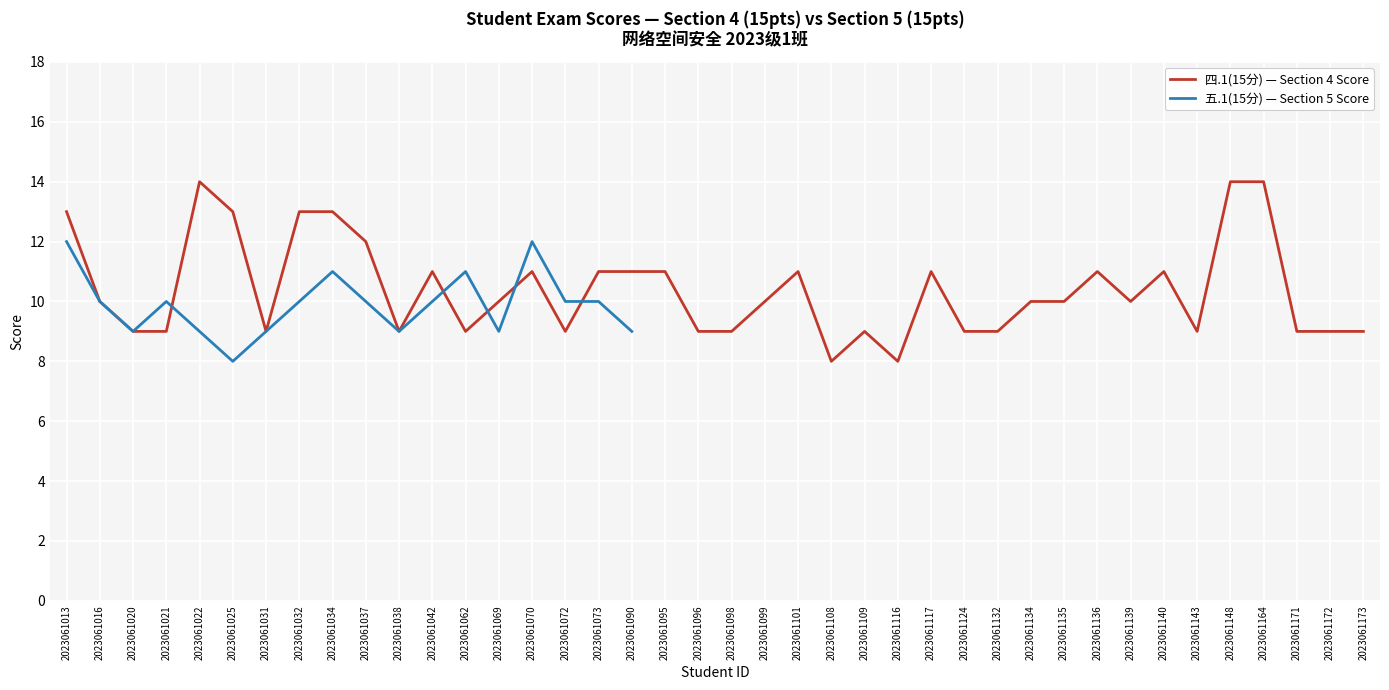

Is it true that 四.1(15分) — Section 4 Score equals 3 at 2023061069?

False